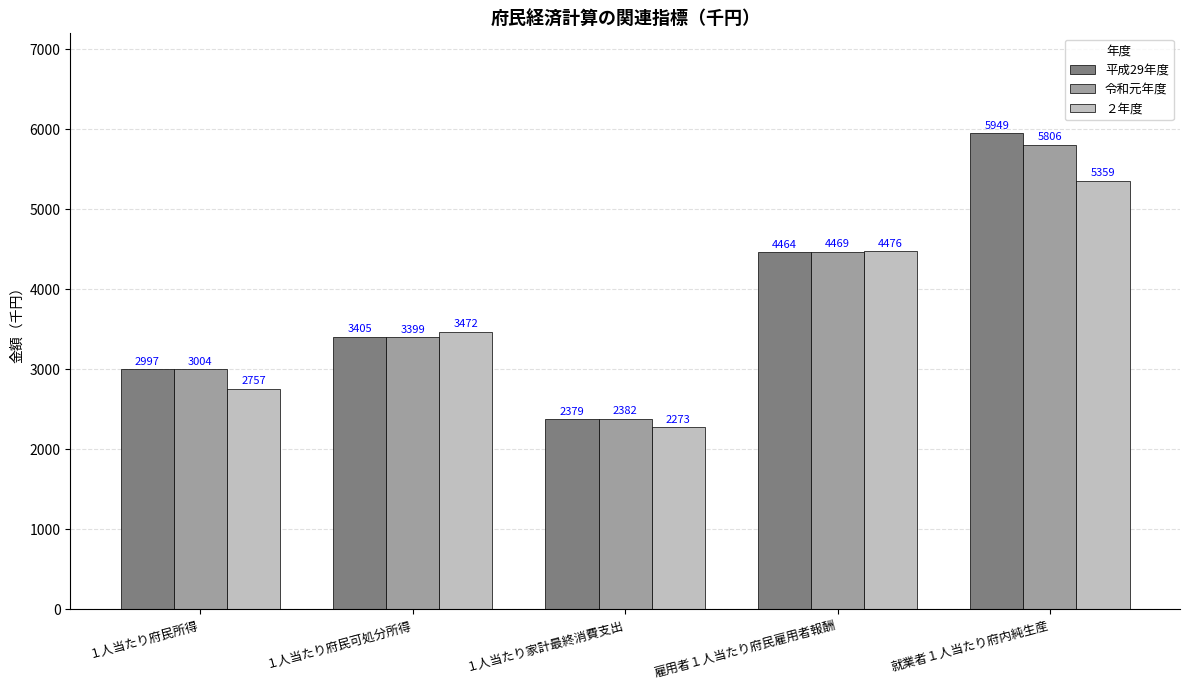

Reading left to right, transcribe all the data shown in this chart.

平成29年度: １人当たり府民所得=2997	１人当たり府民可処分所得=3405	１人当たり家計最終消費支出=2379	雇用者１人当たり府民雇用者報酬=4464	就業者１人当たり府内純生産=5949
令和元年度: １人当たり府民所得=3004	１人当たり府民可処分所得=3399	１人当たり家計最終消費支出=2382	雇用者１人当たり府民雇用者報酬=4469	就業者１人当たり府内純生産=5806
２年度: １人当たり府民所得=2757	１人当たり府民可処分所得=3472	１人当たり家計最終消費支出=2273	雇用者１人当たり府民雇用者報酬=4476	就業者１人当たり府内純生産=5359